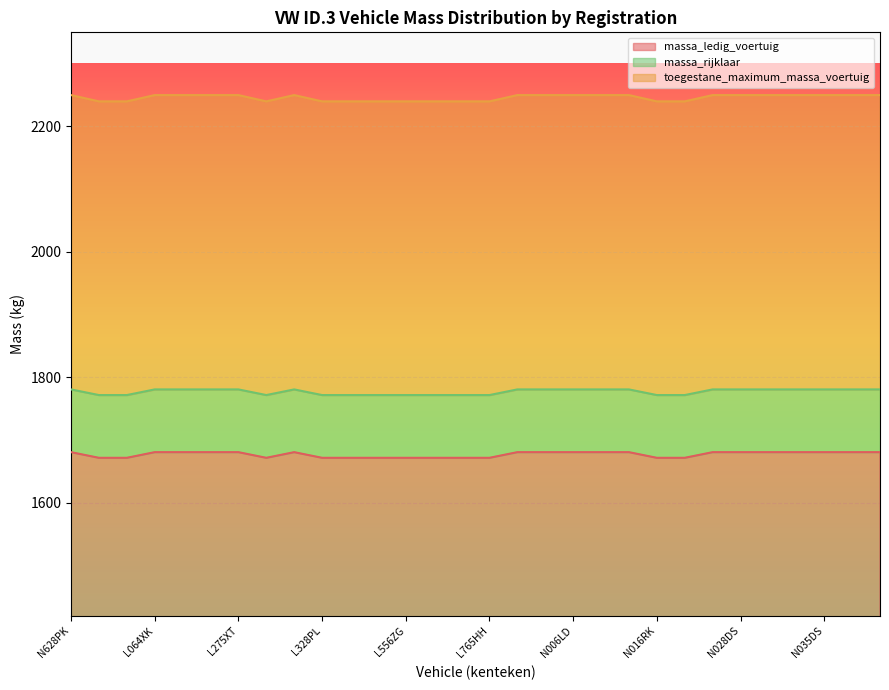

What is the maximum value for massa_ledig_voertuig?

1681